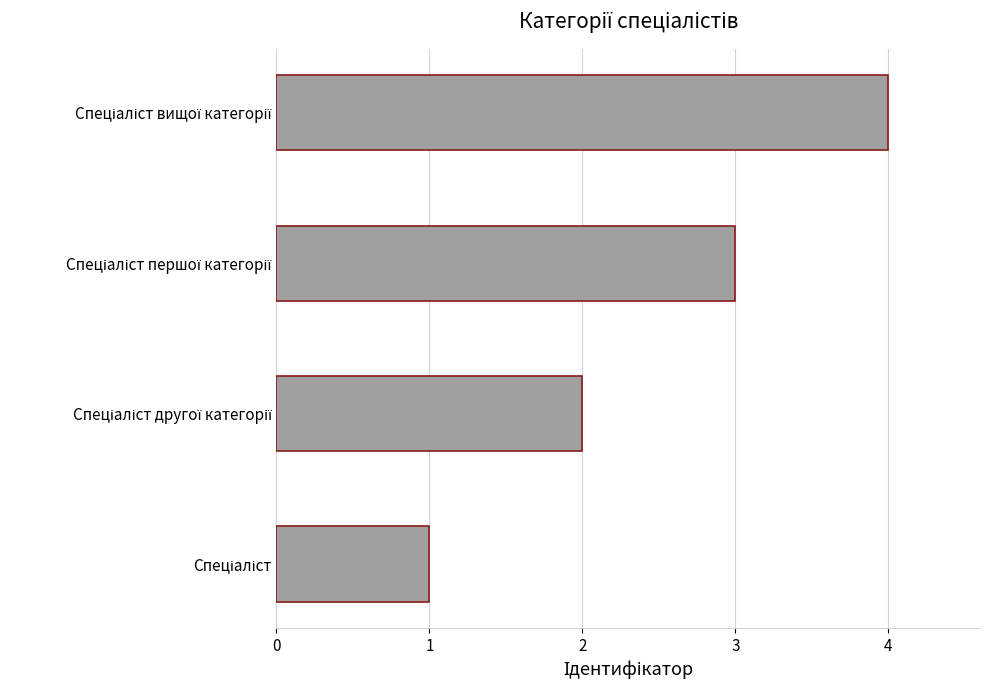

What is the sum of all values?

10